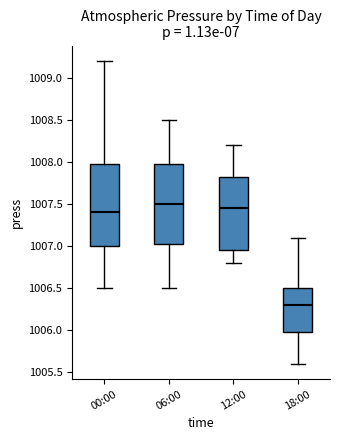

Where is the upper edge of the box for 06:00 on the y-axis? The values are not printed on the chart, so give them approximately, as read against the axis.

1008.00